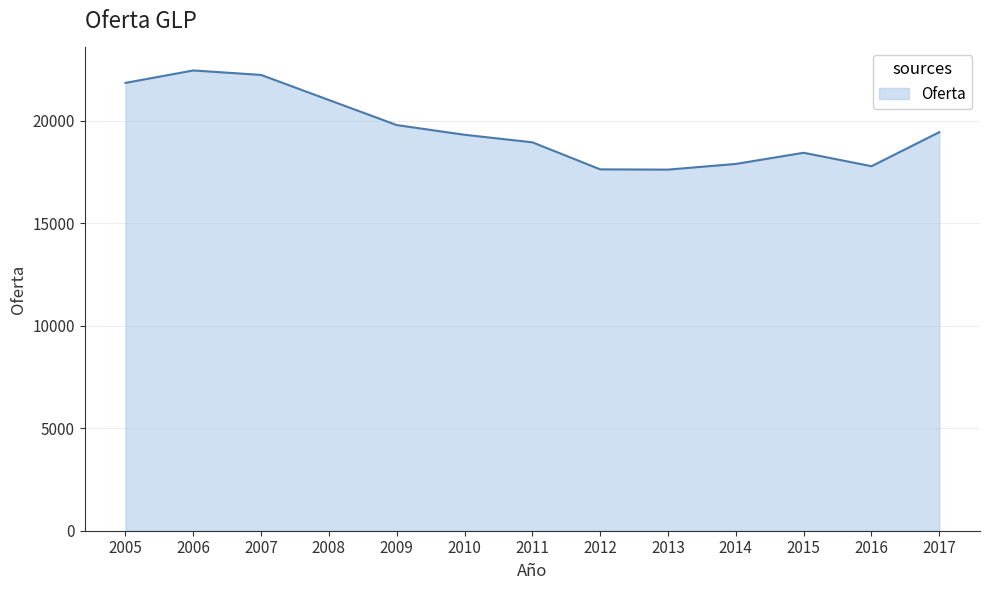

At which category does the data reach its first local peak?

2006